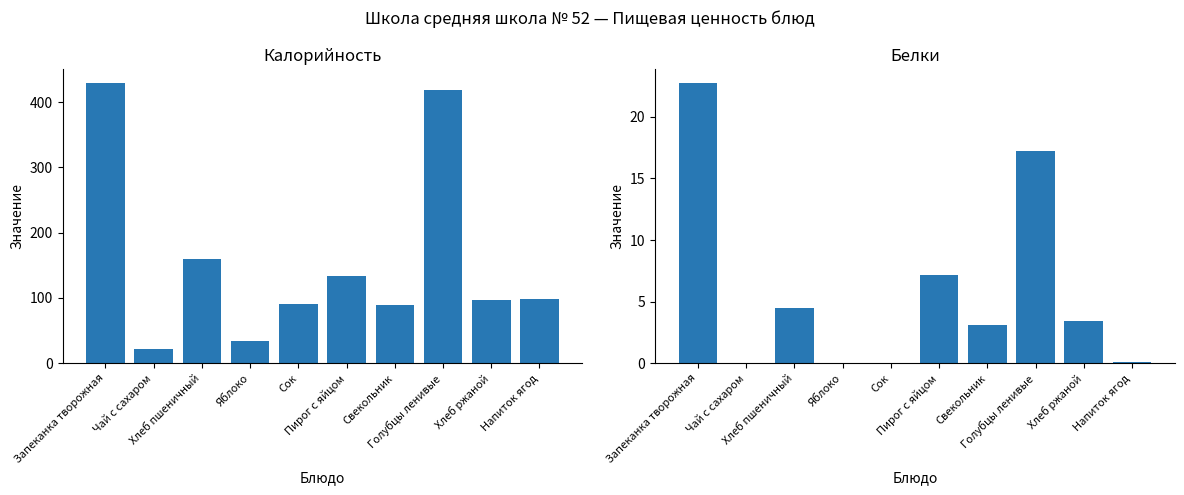

What is the total value across all series at Напиток ягод?

98.7